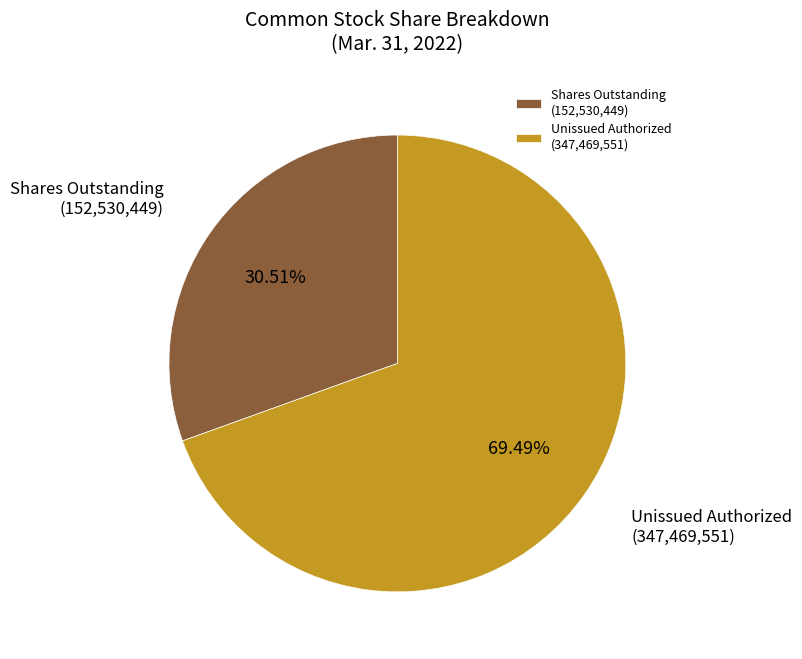

How many slices are in this pie chart?

2